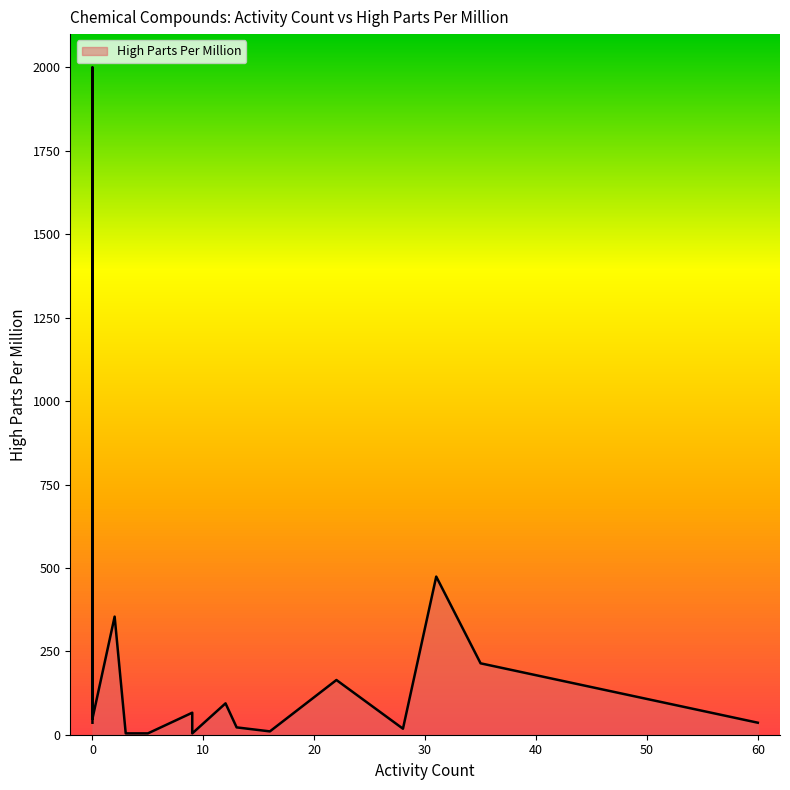

What is the maximum value shown in the chart?

2000